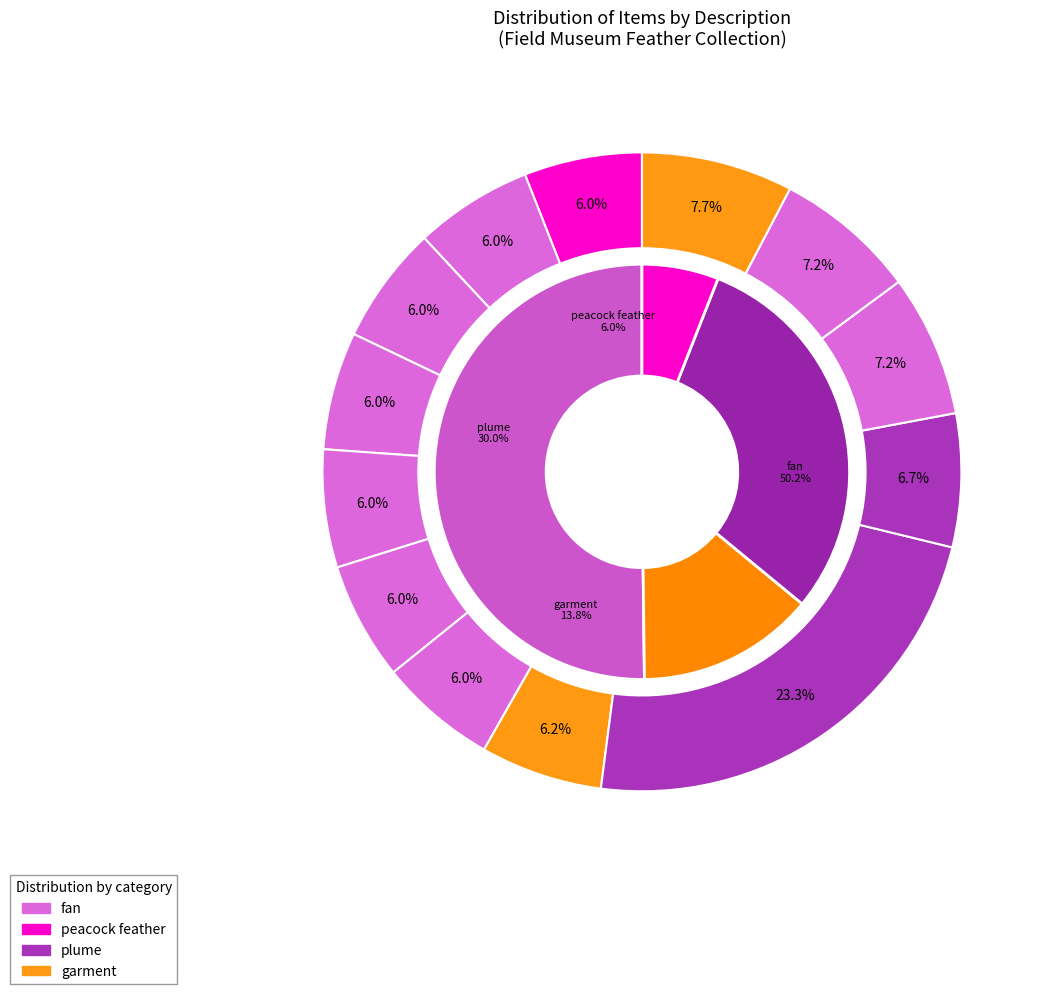

To the nearest percent, what is the average slice percentage?

8%